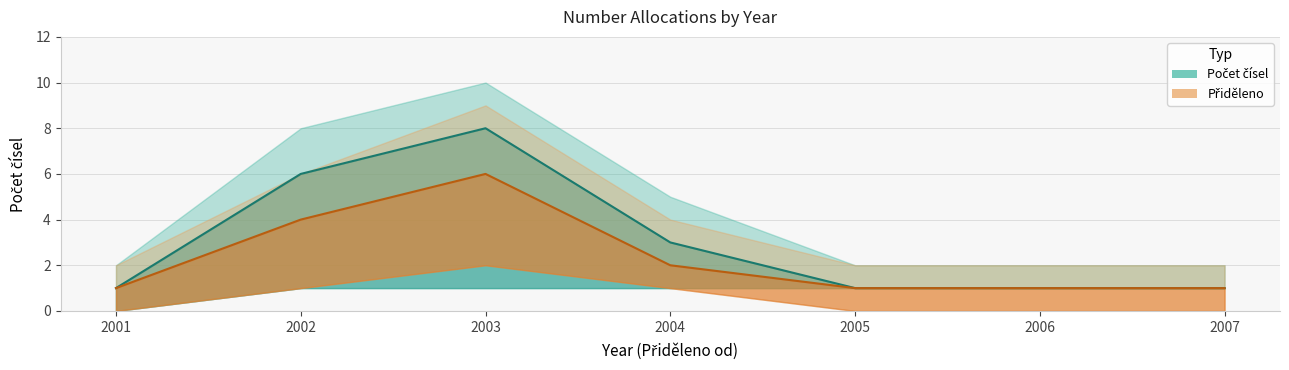

Does the chart have visible grid lines?

Yes